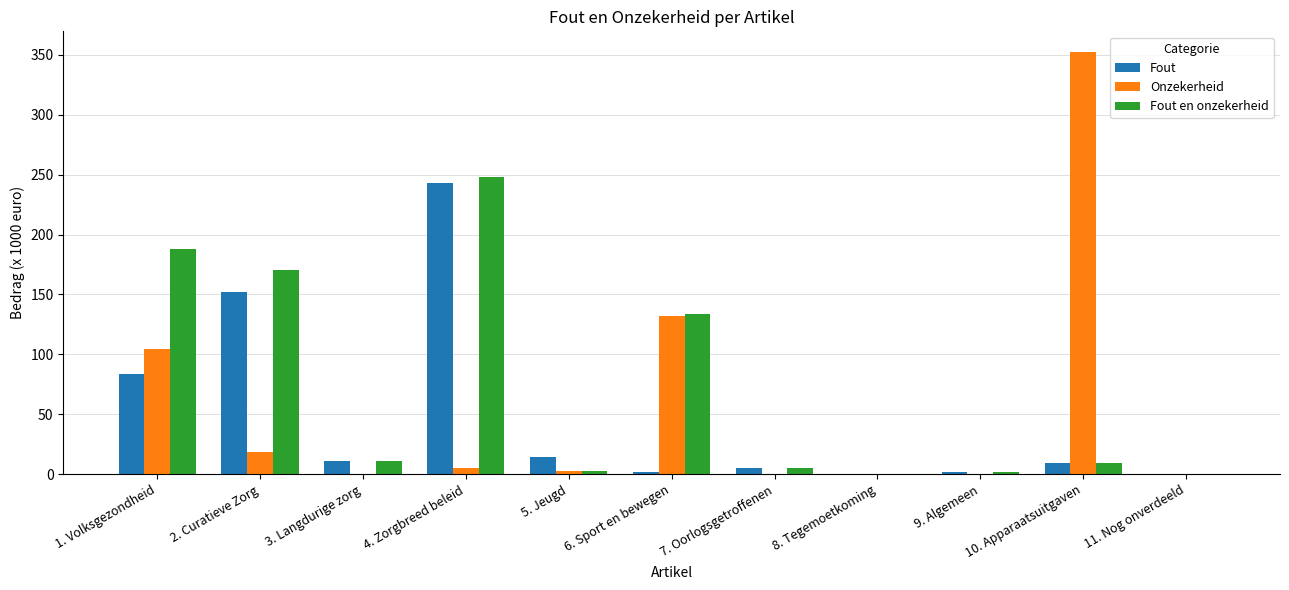

How many distinct data groups are displayed?

3